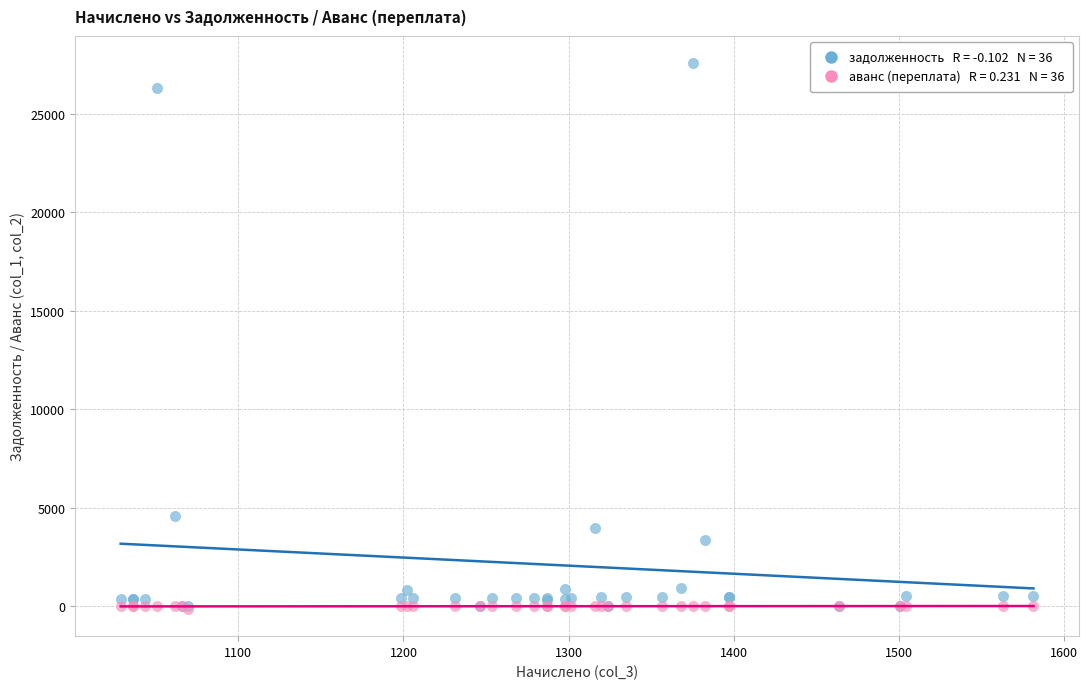

Across all series, what Y value is closest to 13712?

4566.3